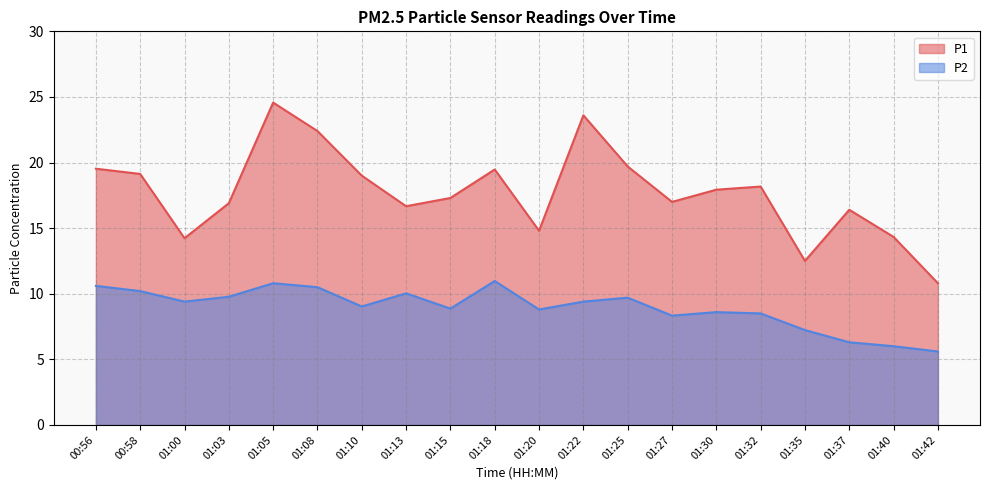

What are all the series names shown in the legend?

P1, P2